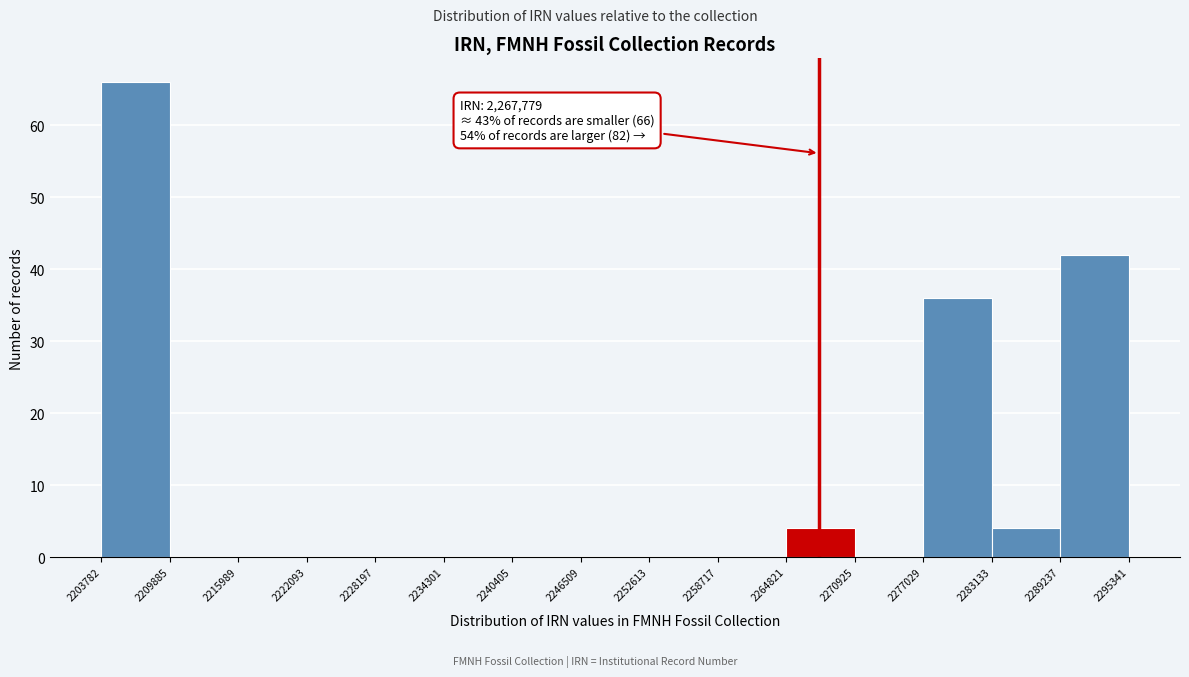

Over which range of the x-axis is the bar tallest?

2203782 to 2209885